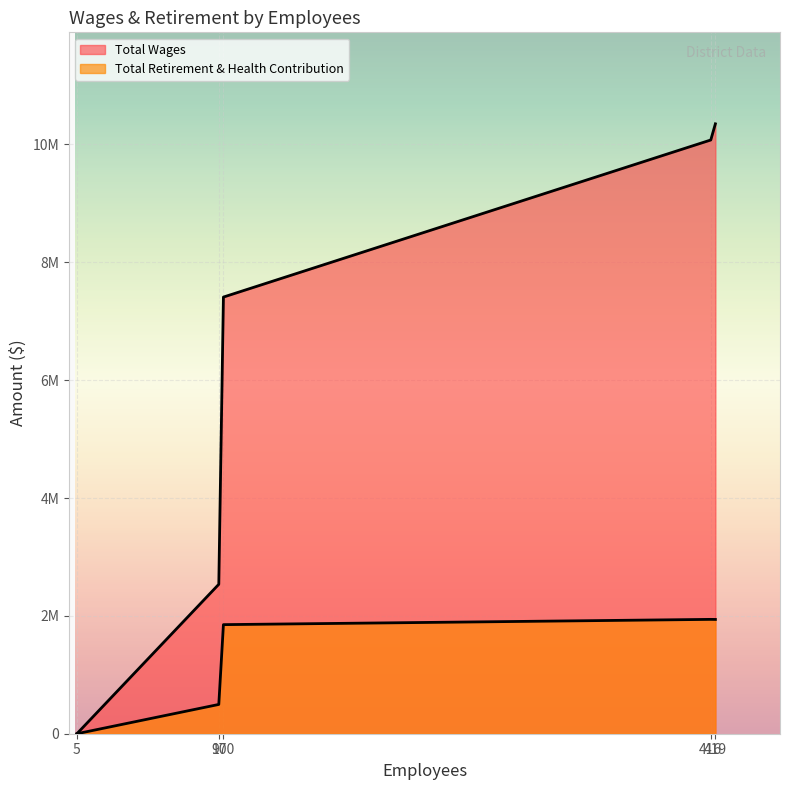

At which category is the sum across all series the highest?

419